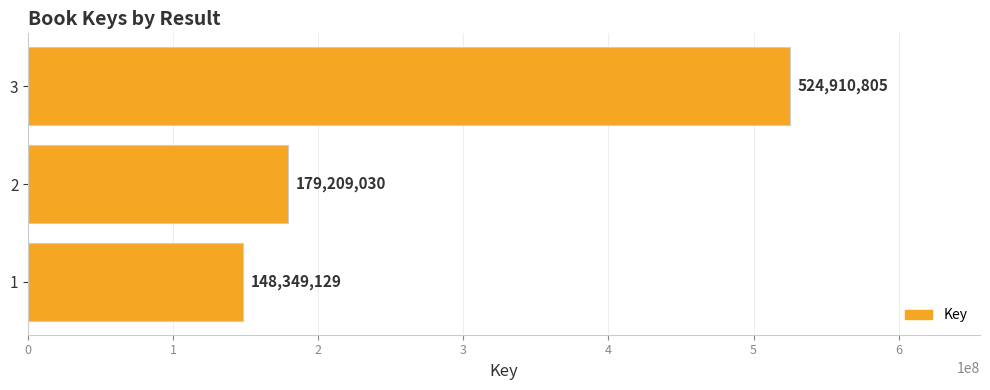

What is the maximum value shown in the chart?

524910805